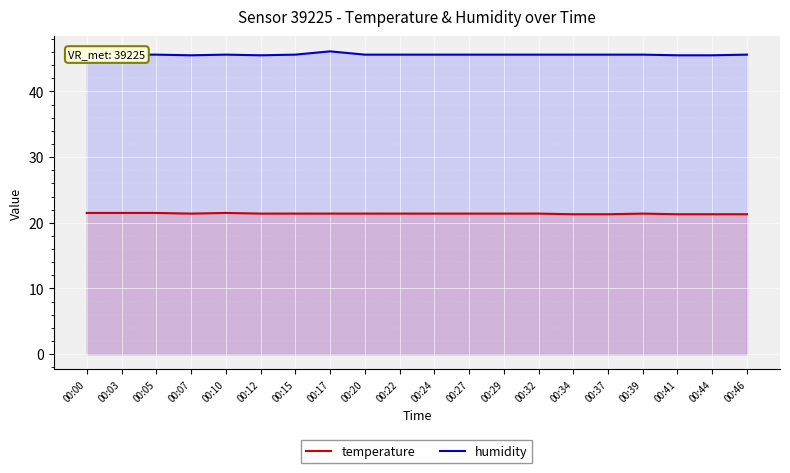

Which series has the largest range (max minus min)?

humidity